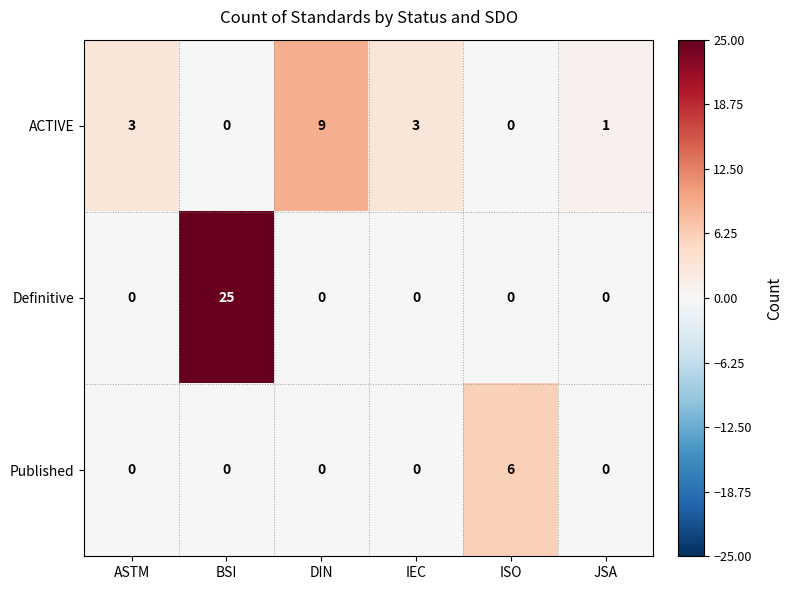

Reading left to right, what are all the values shown in this chart?

ACTIVE: ASTM=3	BSI=0	DIN=9	IEC=3	ISO=0	JSA=1
Definitive: ASTM=0	BSI=25	DIN=0	IEC=0	ISO=0	JSA=0
Published: ASTM=0	BSI=0	DIN=0	IEC=0	ISO=6	JSA=0